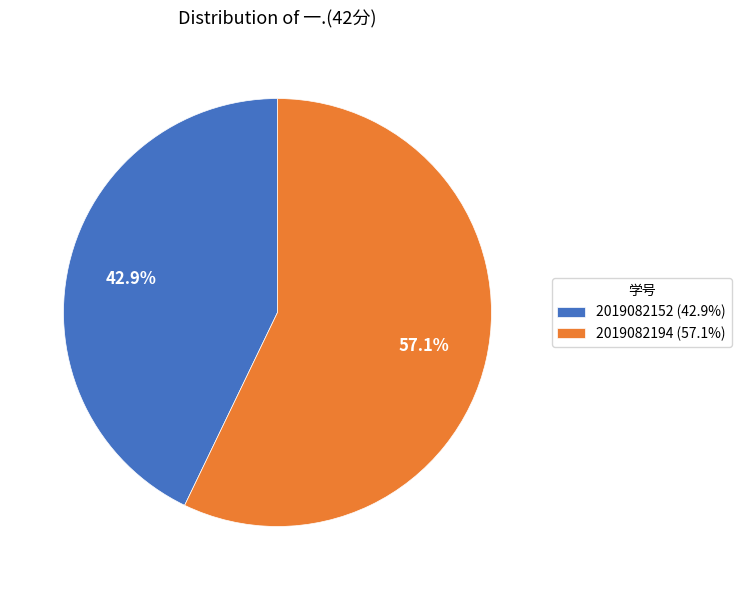

Is it true that 2019082152 is 43% of the pie?

True